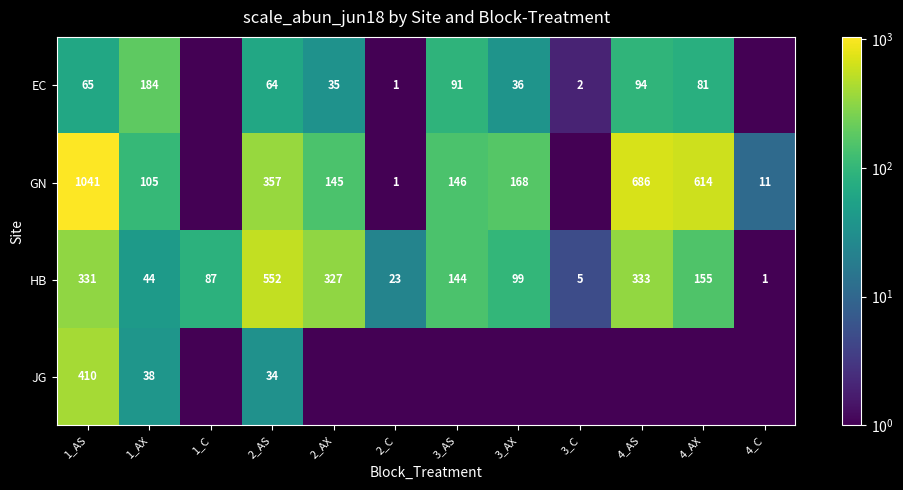

Where does the HB series first go above 144?

1_AS